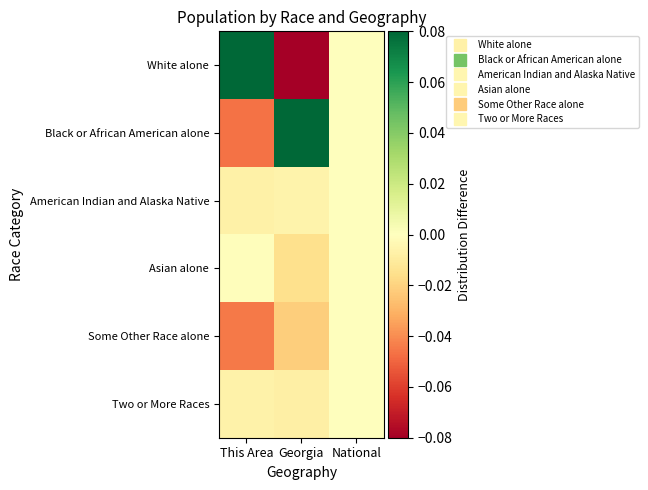

Reading left to right, what are all the values shown in this chart?

White alone: This Area=0.1	Georgia=-0.1	National=0.0
Black or African American alone: This Area=-0.0	Georgia=0.2	National=0.0
American Indian and Alaska Native: This Area=-0.0	Georgia=-0.0	National=0.0
Asian alone: This Area=-0.0	Georgia=-0.0	National=0.0
Some Other Race alone: This Area=-0.0	Georgia=-0.0	National=0.0
Two or More Races: This Area=-0.0	Georgia=-0.0	National=0.0